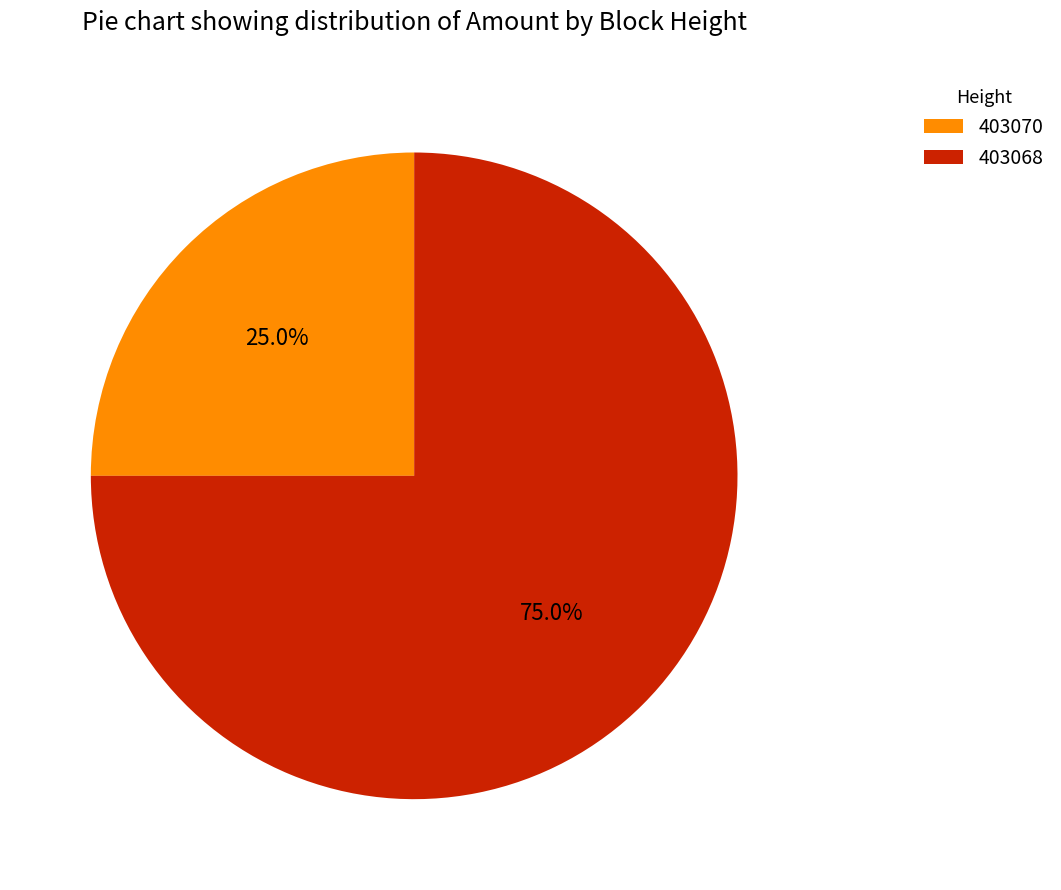

What is the ratio of the value at 403070 to the value at 403068?

0.3